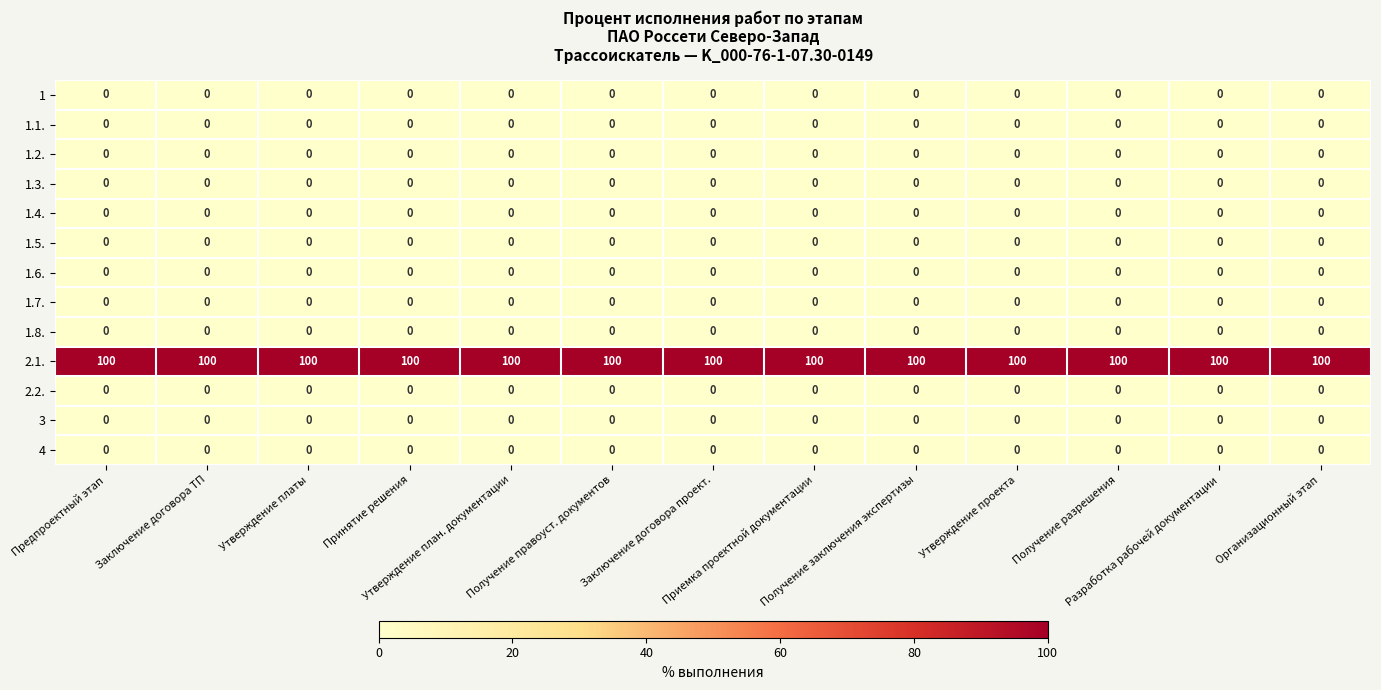

Which series has the largest total across all categories?

2.1.